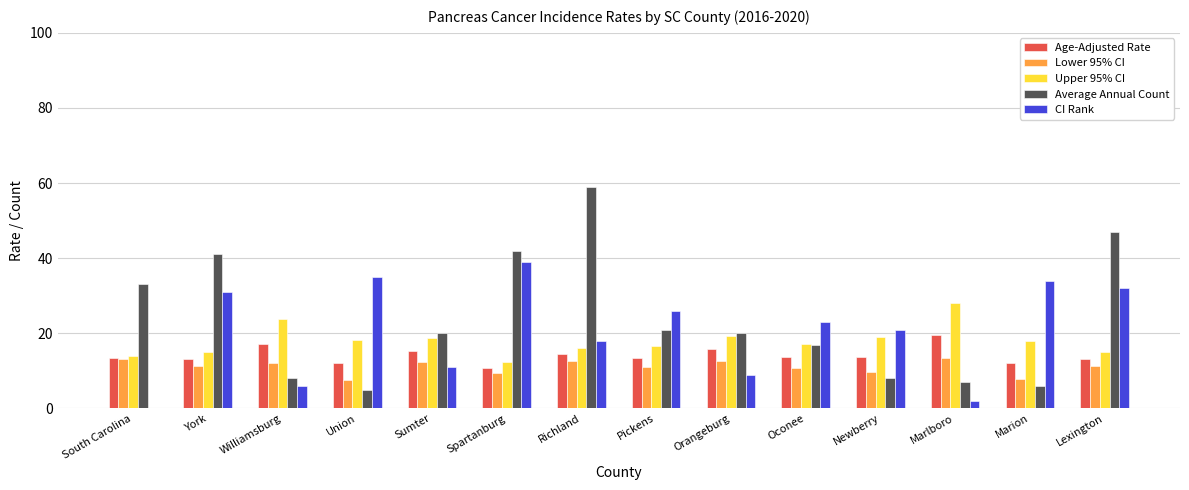

The CI Rank series shows 18.0 at Richland. True or false?

True